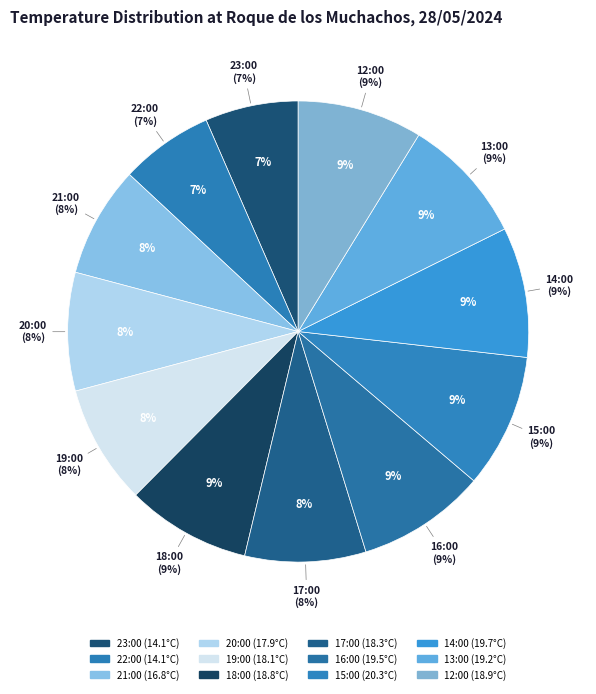

To the nearest percent, what portion does 14:00 represent?

9%